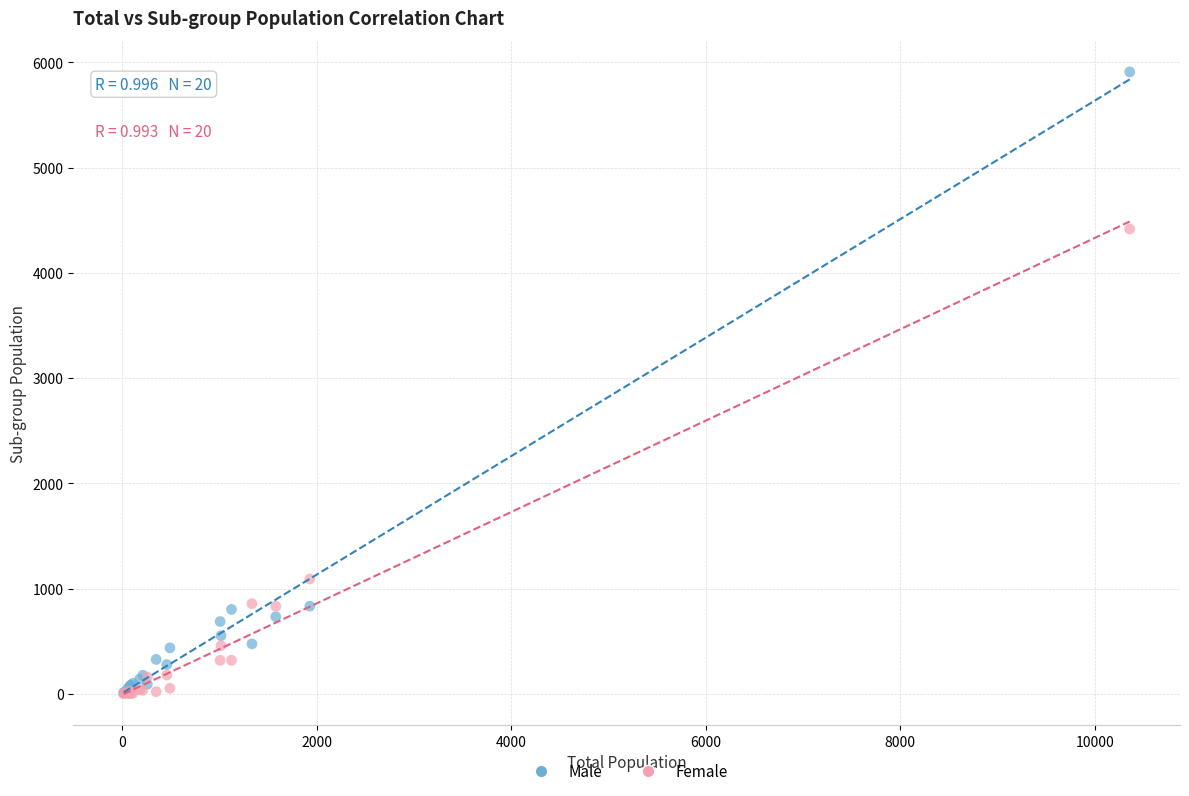

In the Female series, what Y value is closest to 2208?

1091